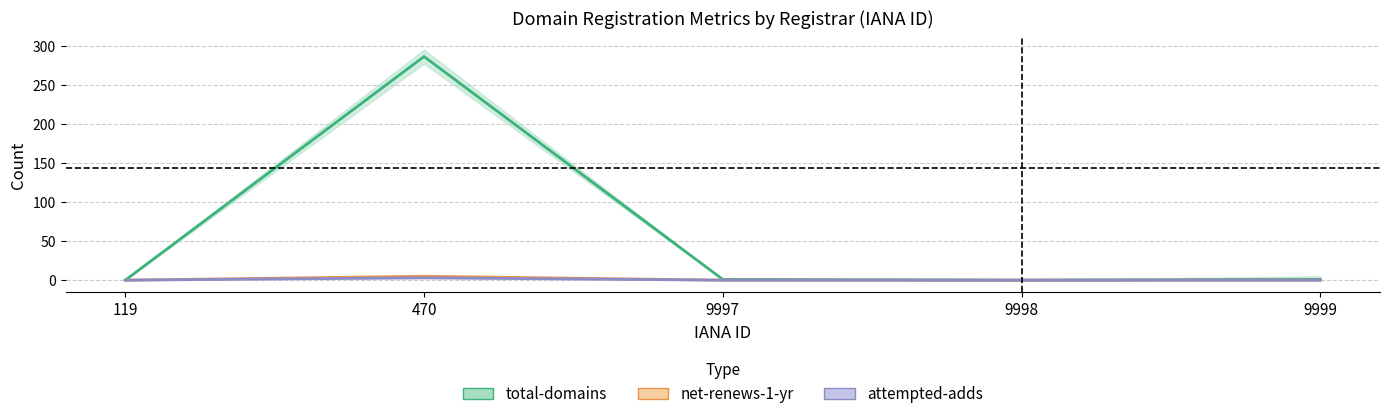

What is the sum of all total-domains values?

288